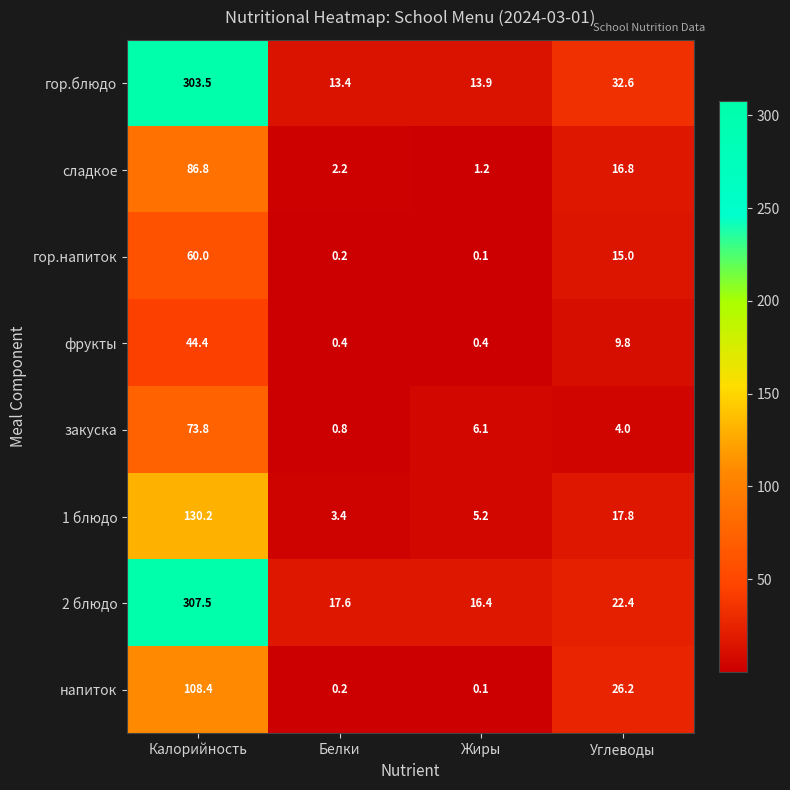

Which series has the widest spread of values?

2 блюдо